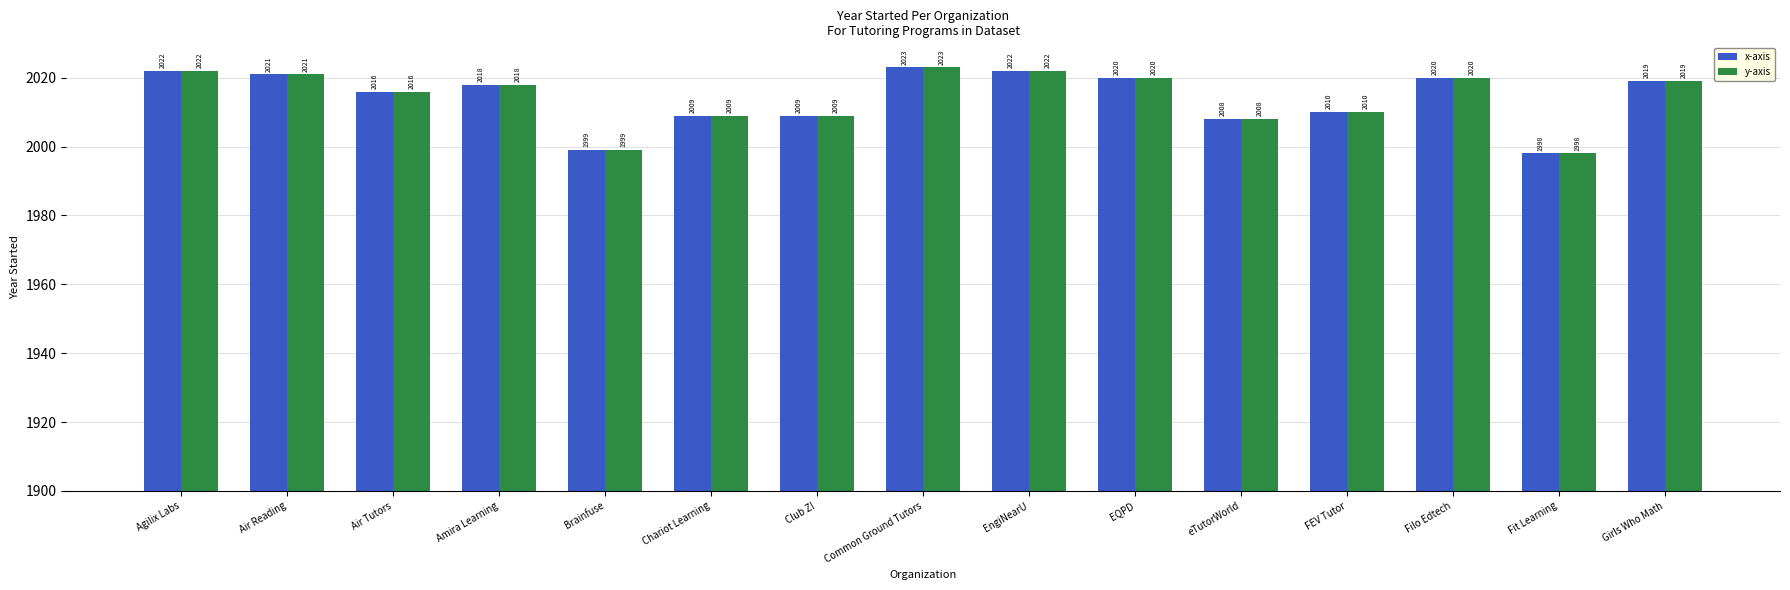

How many values in the x-axis series are below 2018?

7